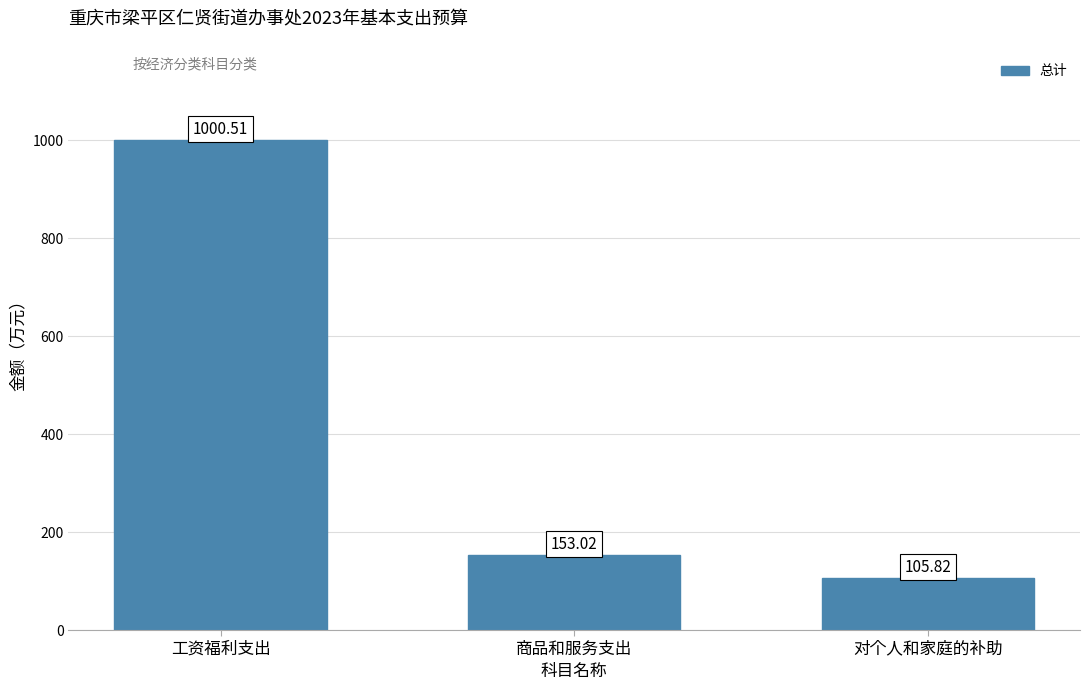

Rank the categories by value from highest to lowest.

工资福利支出, 商品和服务支出, 对个人和家庭的补助